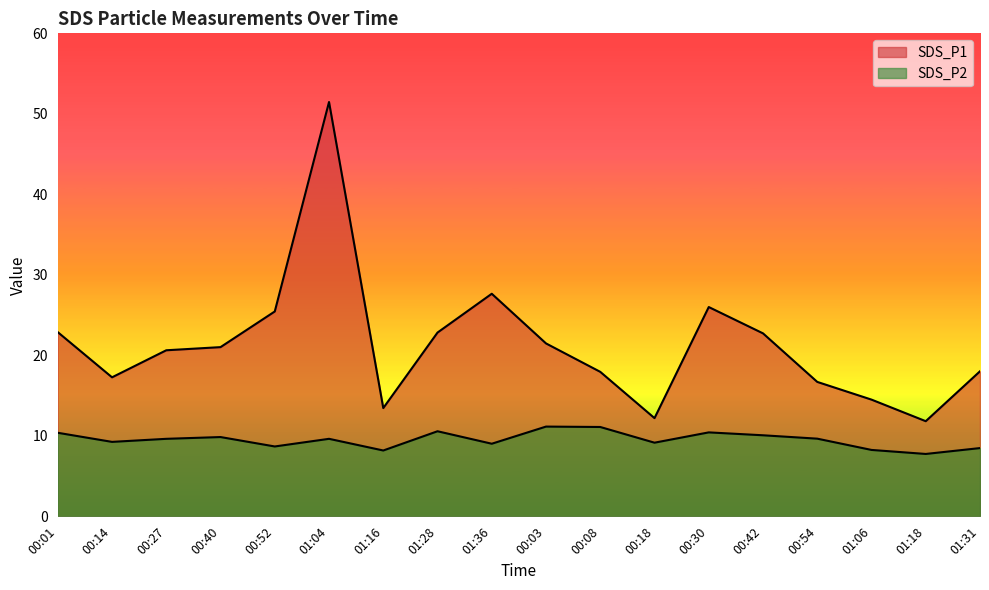

Which category has the lowest value in the SDS_P1 series?

01:18